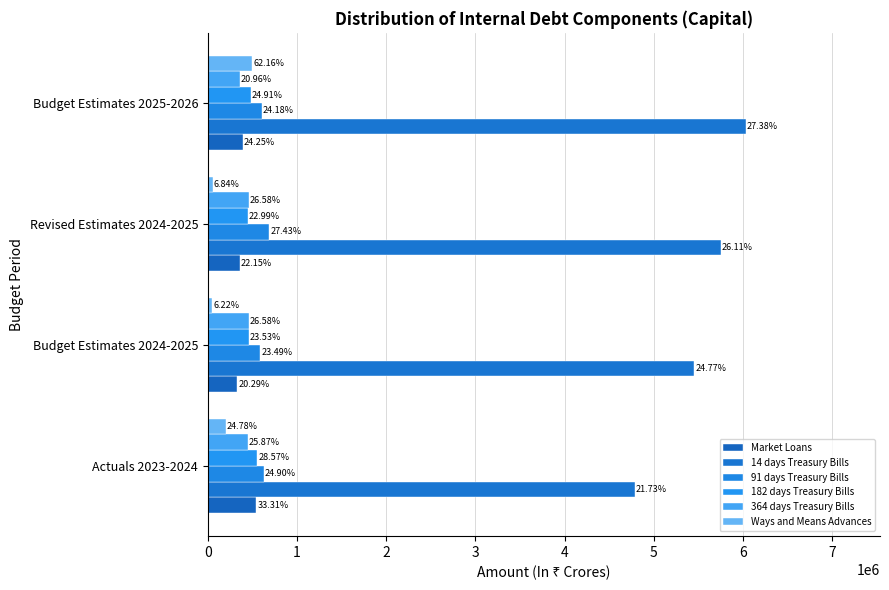

What is the minimum value shown in the chart?

50000.0